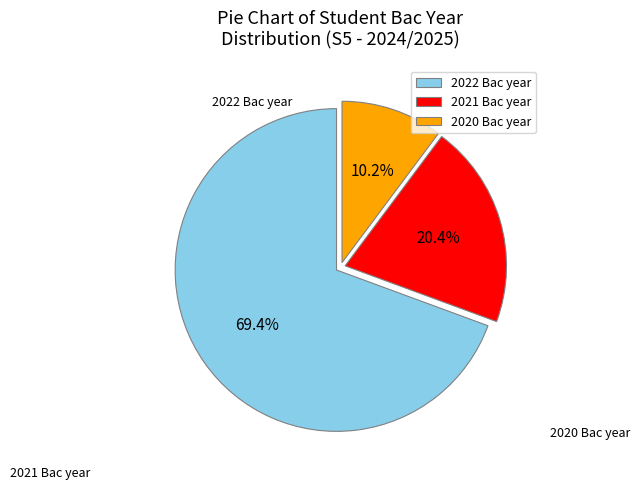

To the nearest percent, what is the difference between the 2020 and 2022 slice percentages?

59%